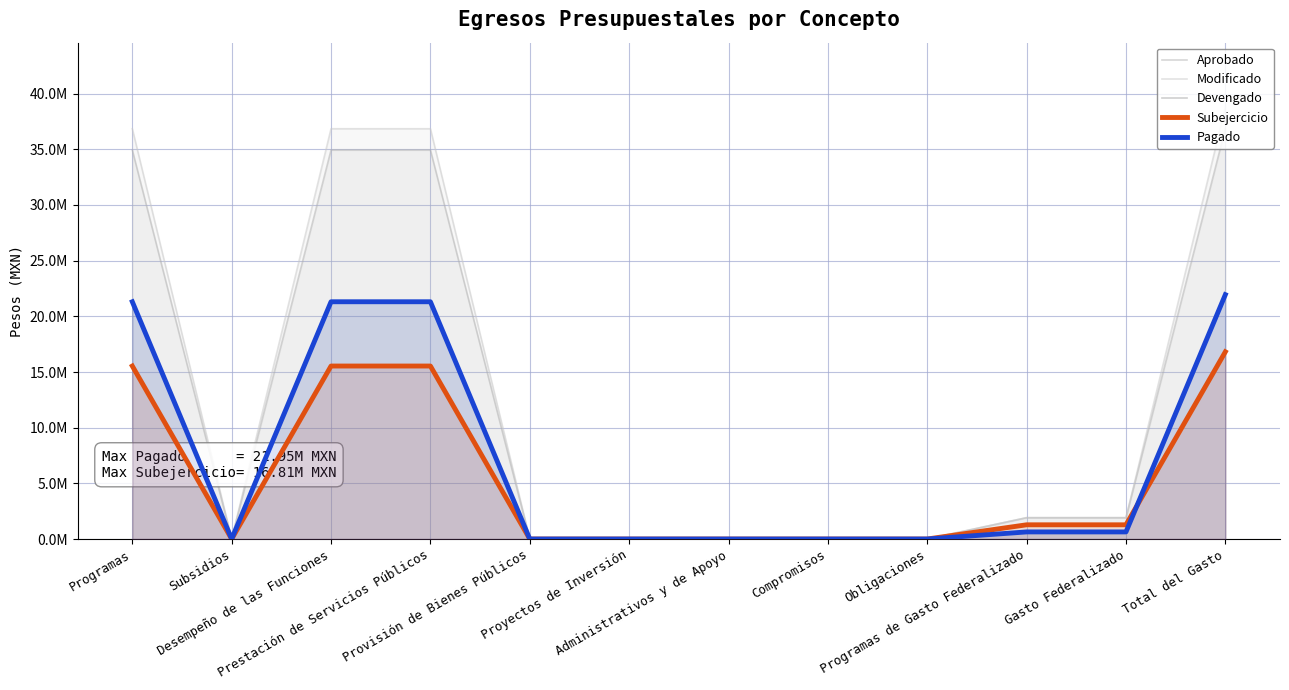

At which category does the chart reach its peak across all series?

Total del Gasto